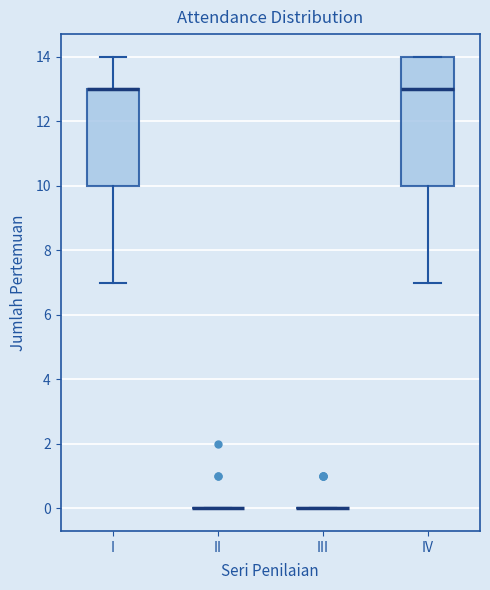

Which box is the tallest, from its lower edge to its upper edge?

IV